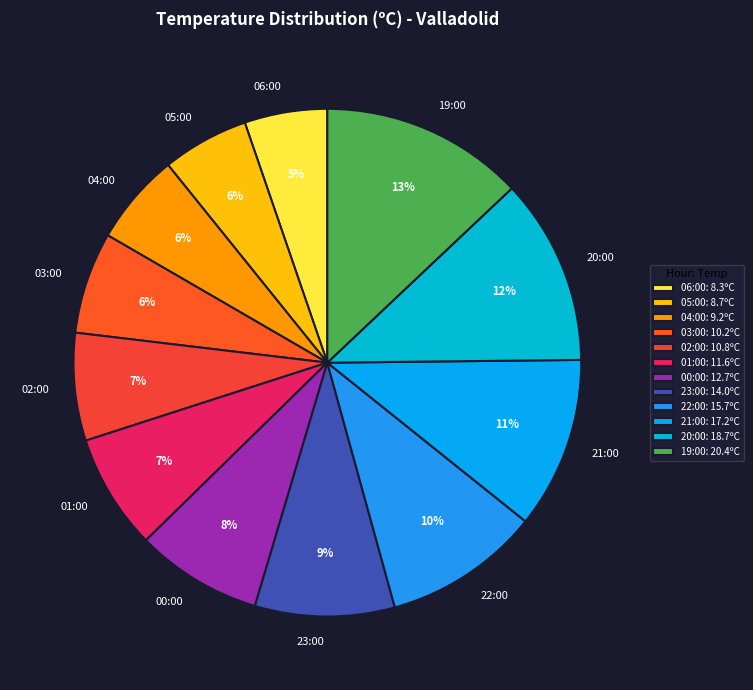

How many segments does this pie chart have?

12